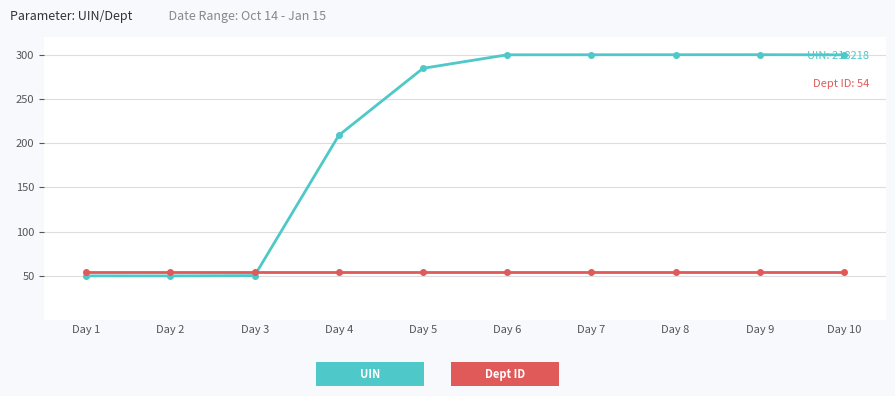

What is the spread (max minus min) of values at Day 9?

246.0